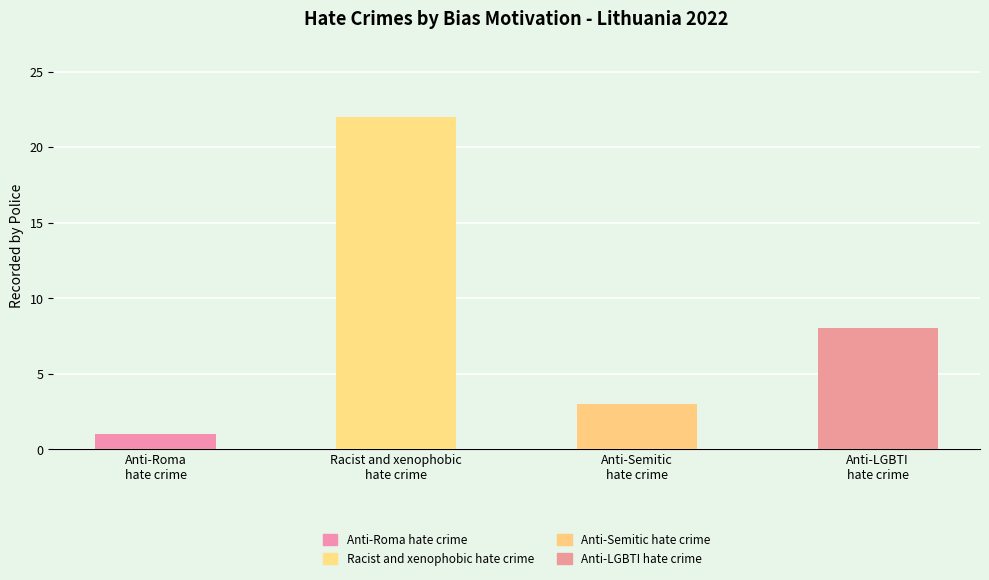

Is it true that the value at Anti-Roma
hate crime is 0?

False